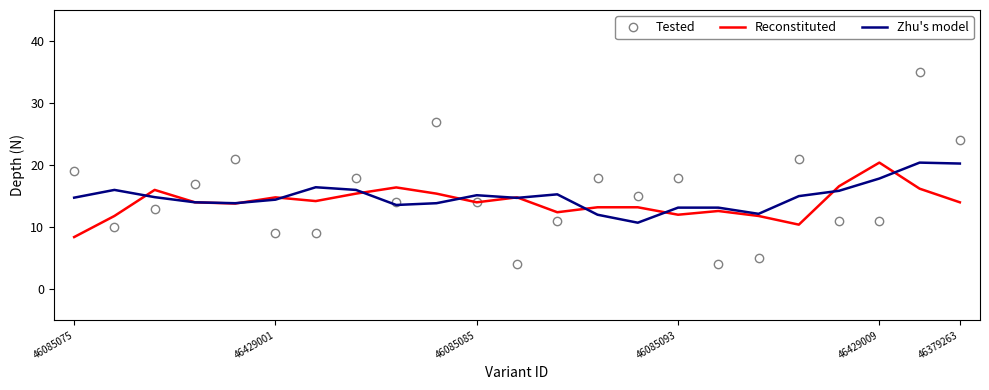

What is the greatest value displayed?

35.0